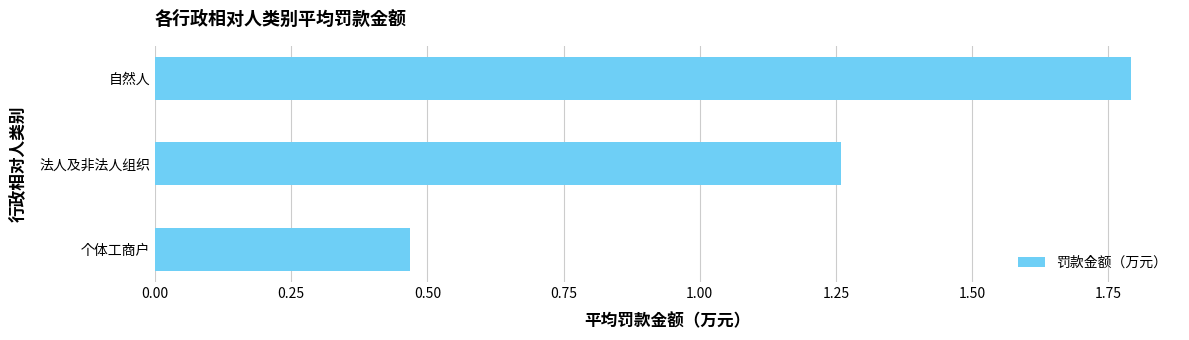

What is the difference between the values at 个体工商户 and 法人及非法人组织?

0.8